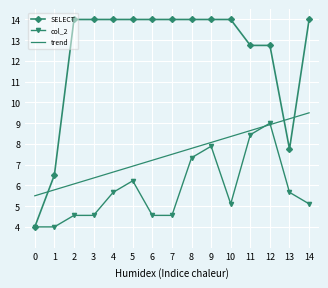

At how many categories does at least one series exceed 4?

15